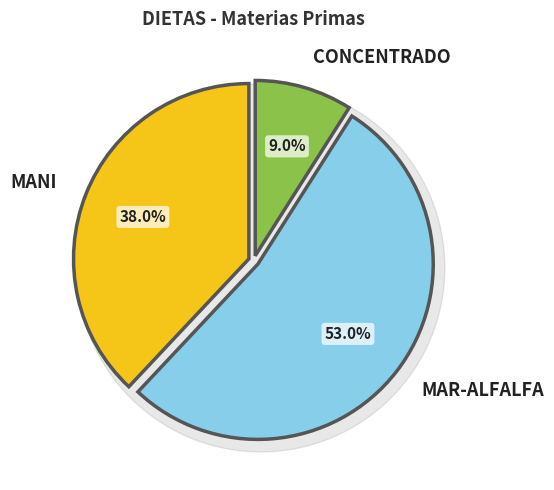

What is the largest slice in the pie chart?

Mar-Alfalfa